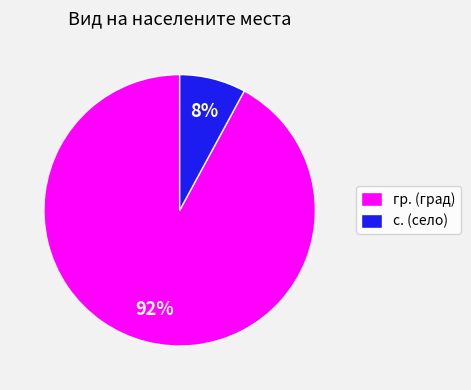

To the nearest percent, what is the difference between the largest and smallest slice percentages?

84%